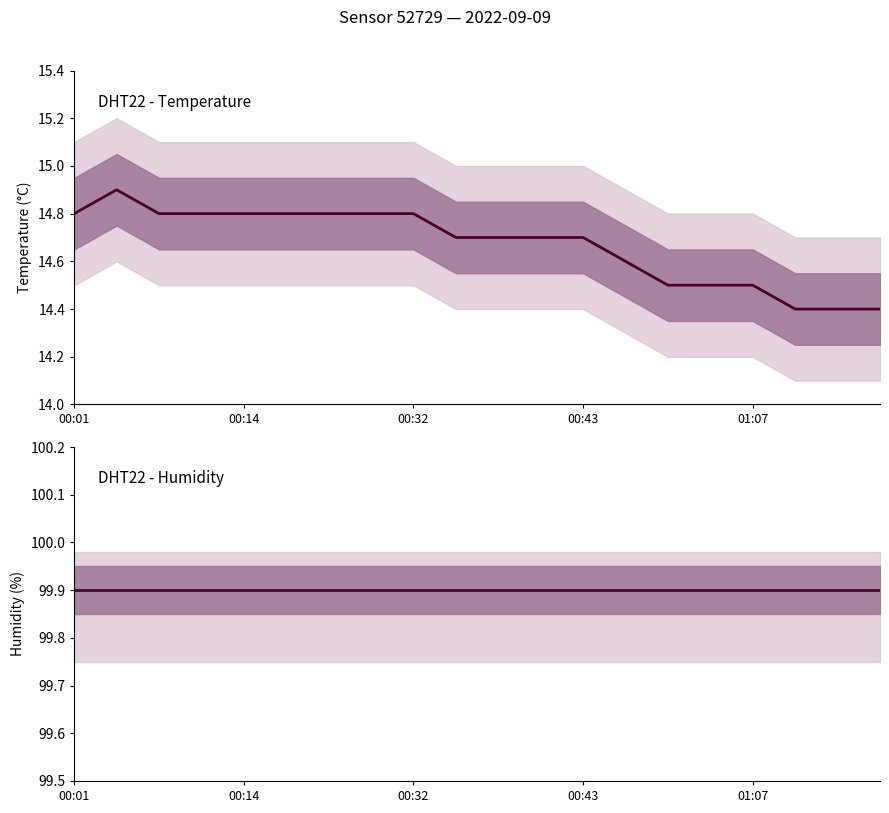

Between 15 and 16, which series saw the biggest shift?

temperature